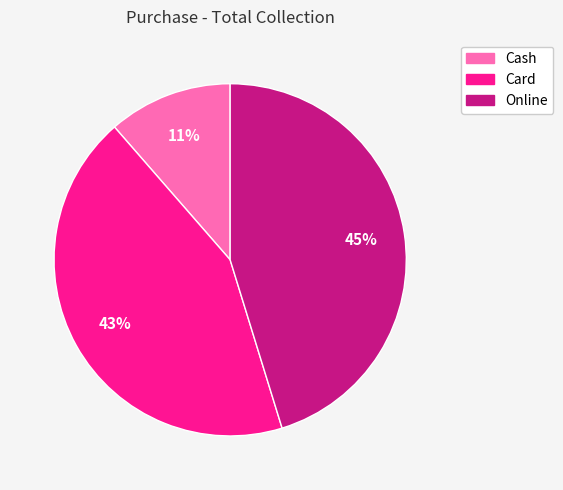

Approximately how many times larger is the value at Card compared to Online?

1.0